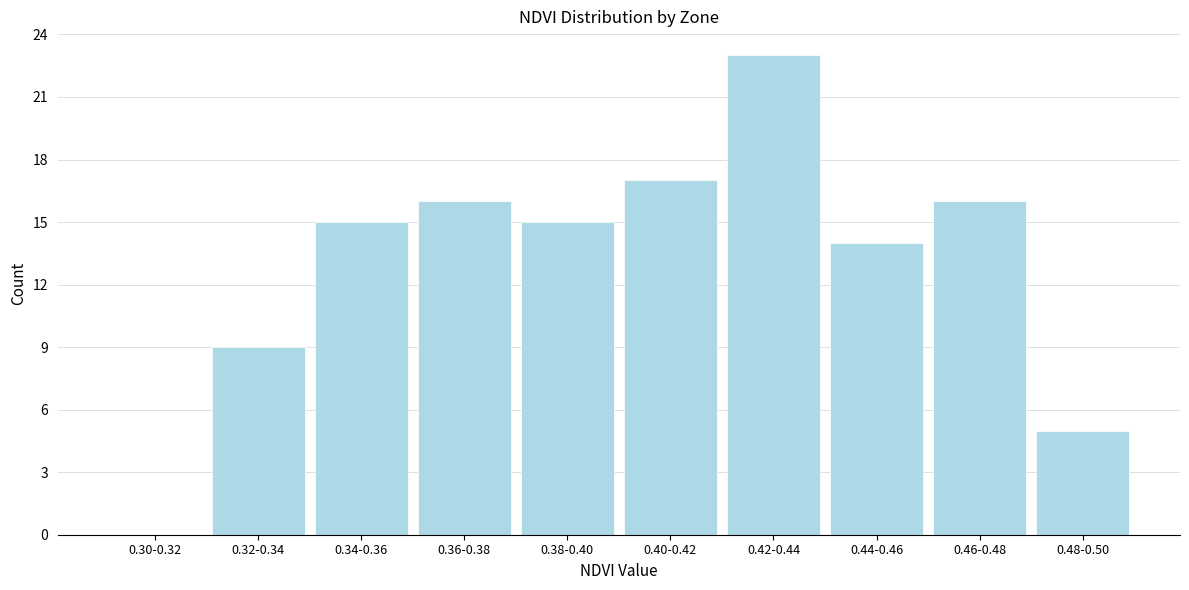

Reading left to right, list all the values displayed in this chart.

0.30-0.32=0	0.32-0.34=9	0.34-0.36=15	0.36-0.38=16	0.38-0.40=15	0.40-0.42=17	0.42-0.44=23	0.44-0.46=14	0.46-0.48=16	0.48-0.50=5